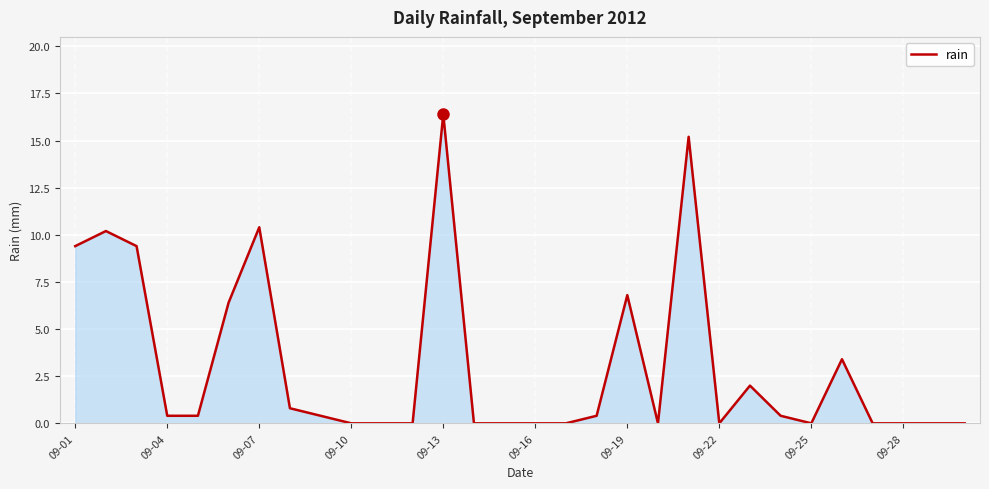

What is the difference between the maximum and minimum values?

16.4